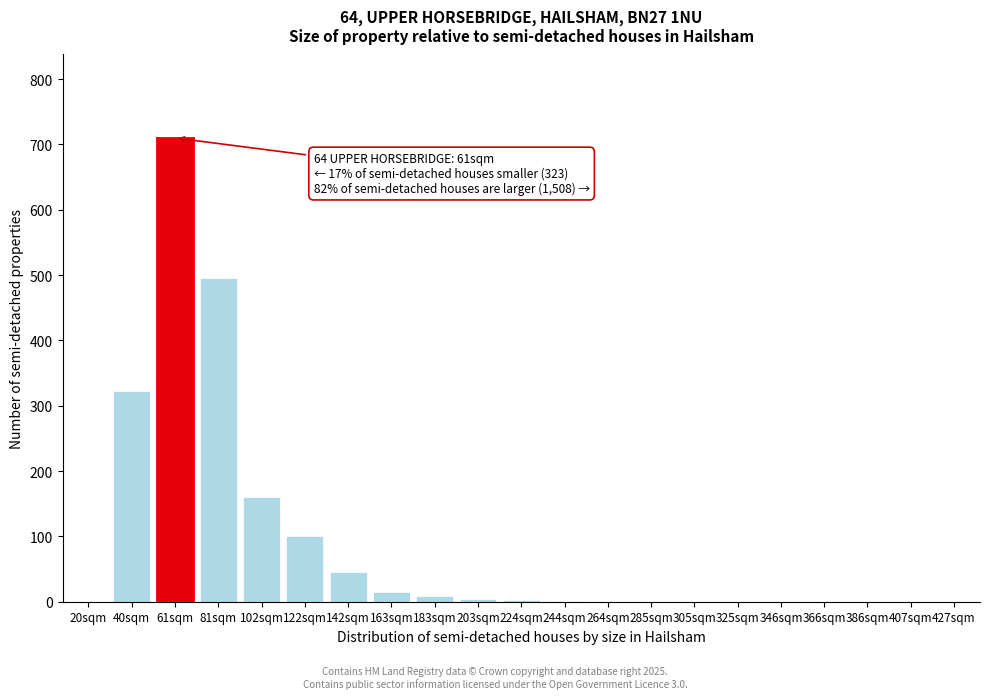

What is the sum of the values at 81sqm and 346sqm?

495